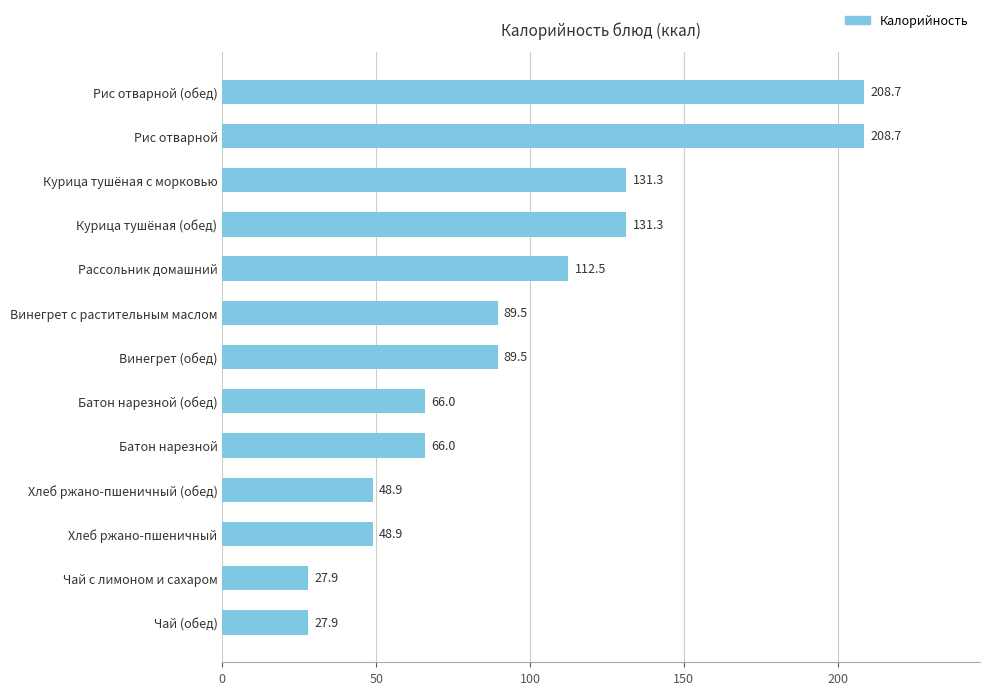

True or false: the data shows 66.0 at Батон нарезной.

True